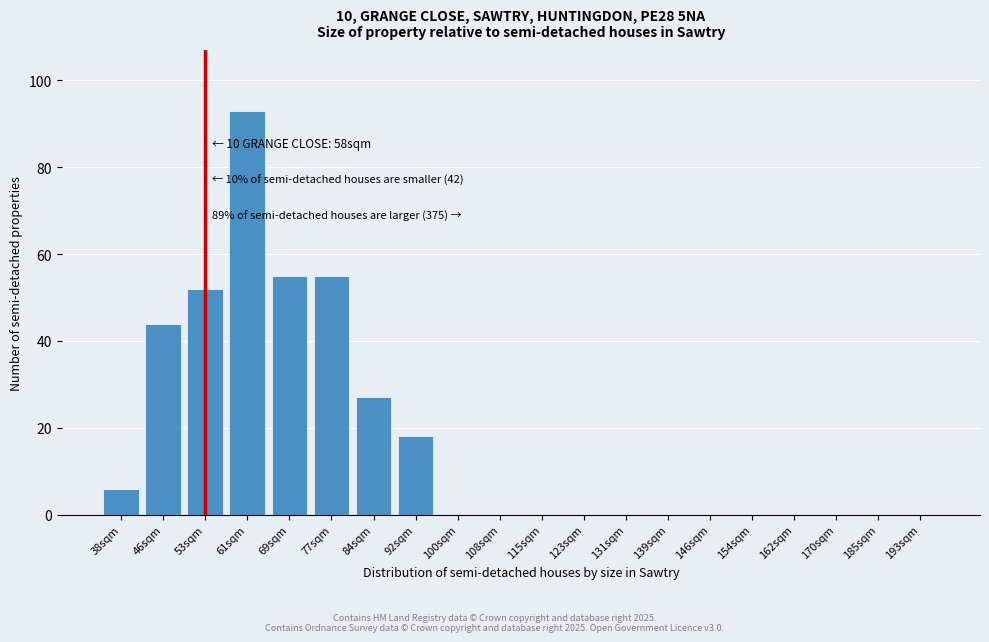

Reading left to right, what are all the values shown in this chart?

38sqm=6	46sqm=44	53sqm=52	61sqm=93	69sqm=55	77sqm=55	84sqm=27	92sqm=18	100sqm=0	108sqm=0	115sqm=0	123sqm=0	131sqm=0	139sqm=0	146sqm=0	154sqm=0	162sqm=0	170sqm=0	185sqm=0	193sqm=0